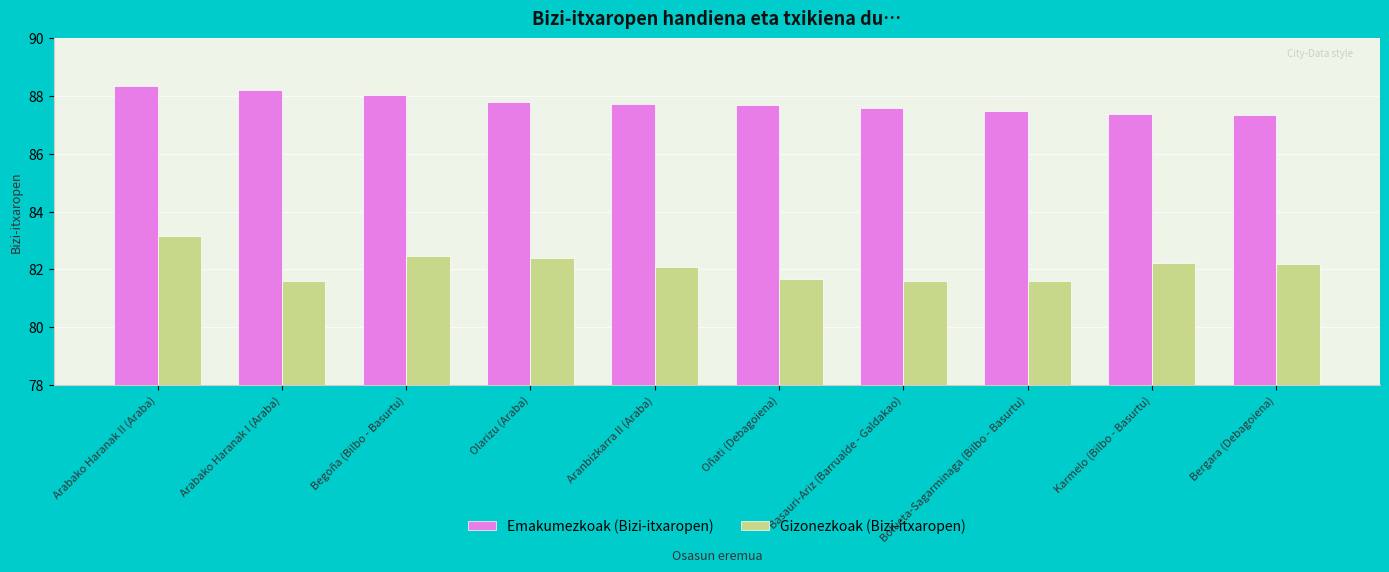

What value does the Gizonezkoak (Bizi-itxaropen) series have at Oñati (Debagoiena)?

81.7